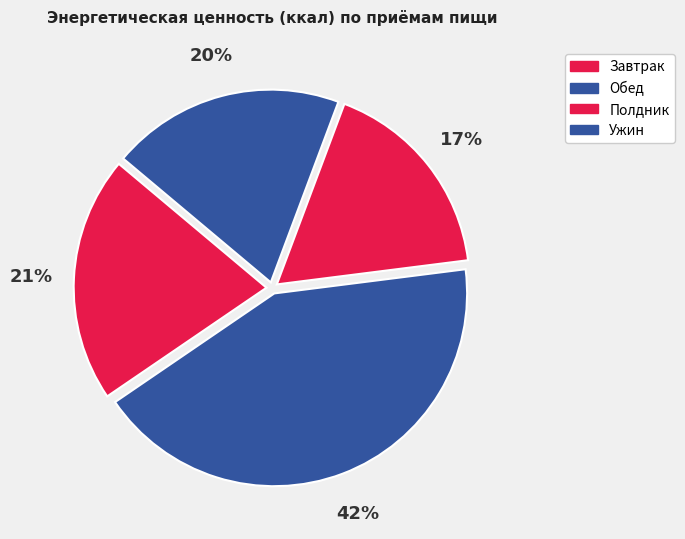

How many slices are in this pie chart?

4